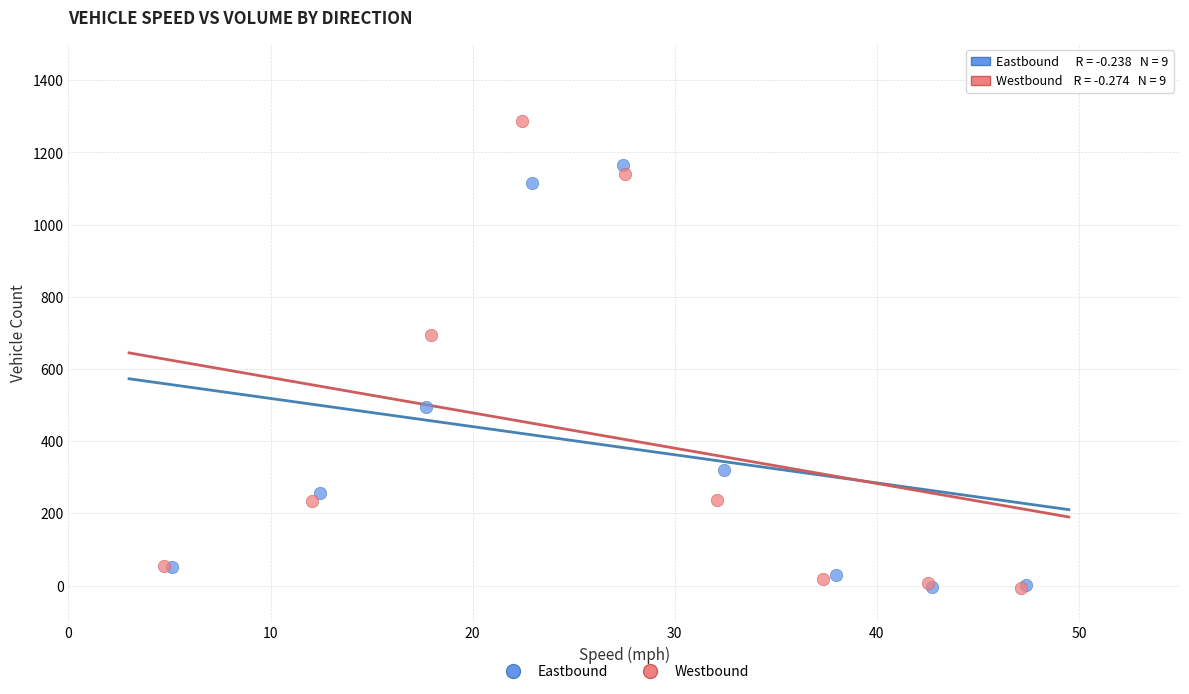

Which series has the widest spread of Y values?

Westbound